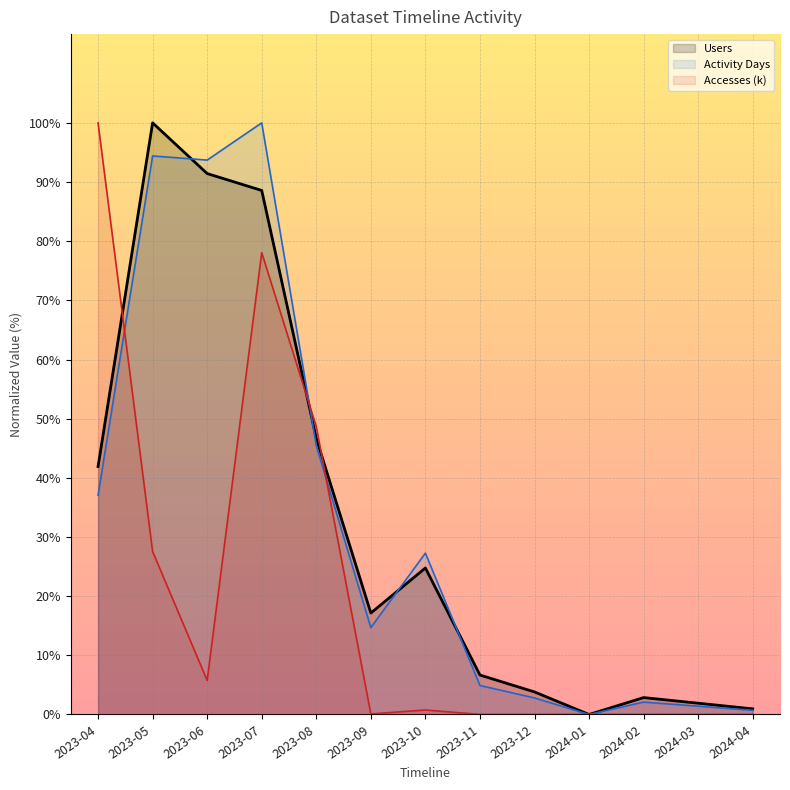

What is the value of the Accesses (k) point at the 6th from the left?

0.1